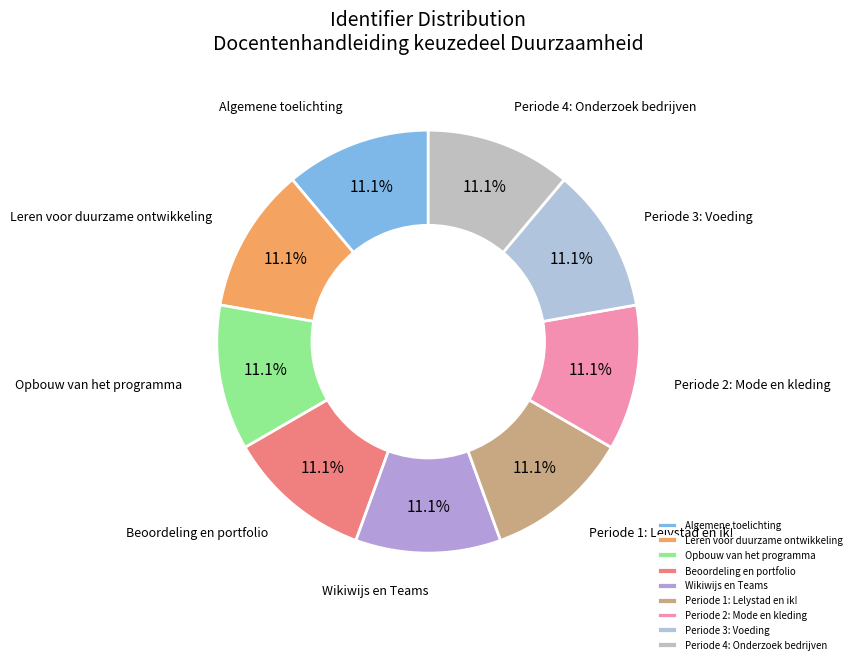

What percentage is NOT represented by Periode 3: Voeding?

88.9%